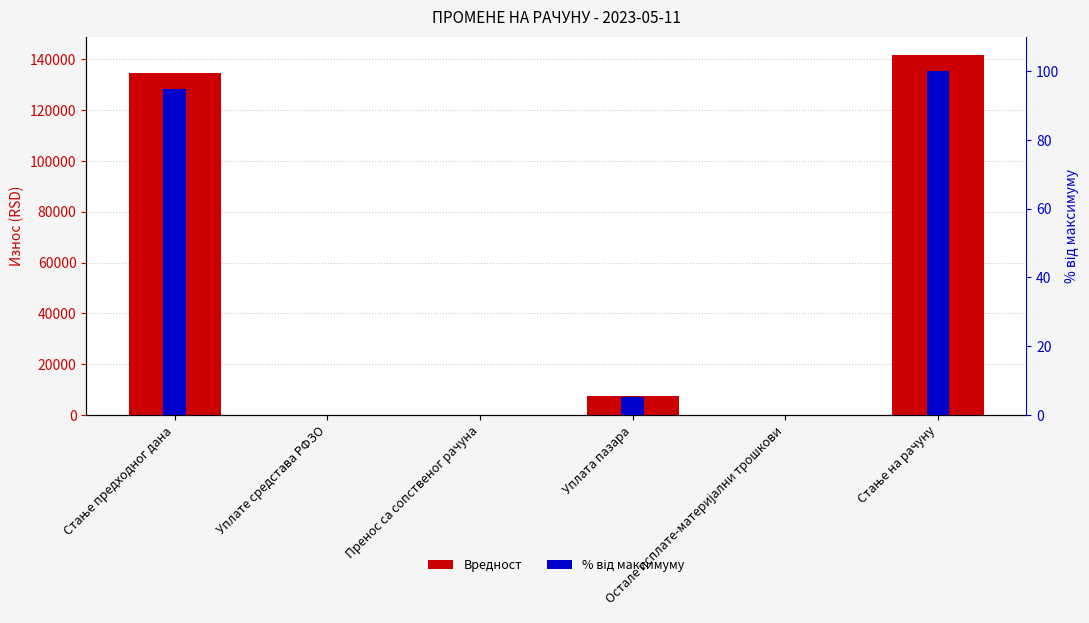

What is the difference between the % від максимуму values at Остале исплате-материјални трошкови and Стање предходног дана?

94.9